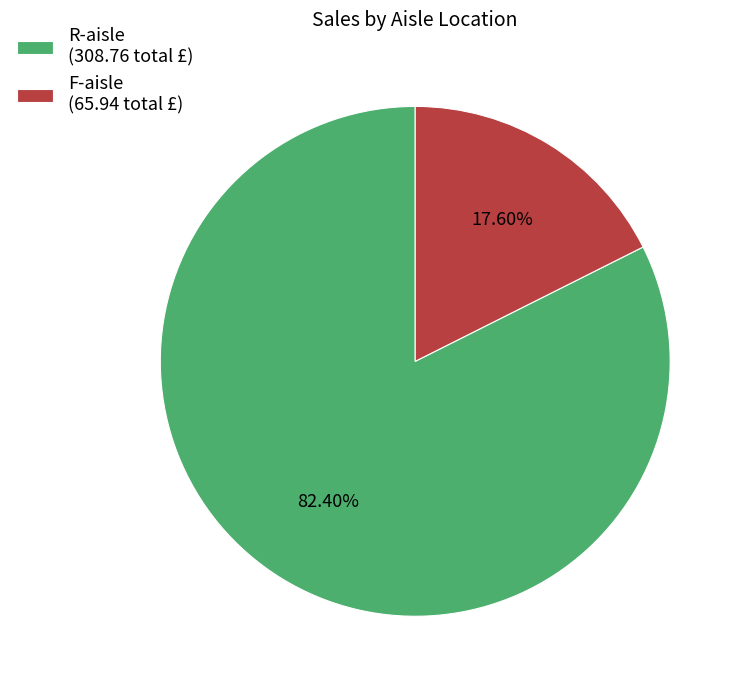

What is the smallest slice in the pie chart?

F-aisle (65.94 total £)